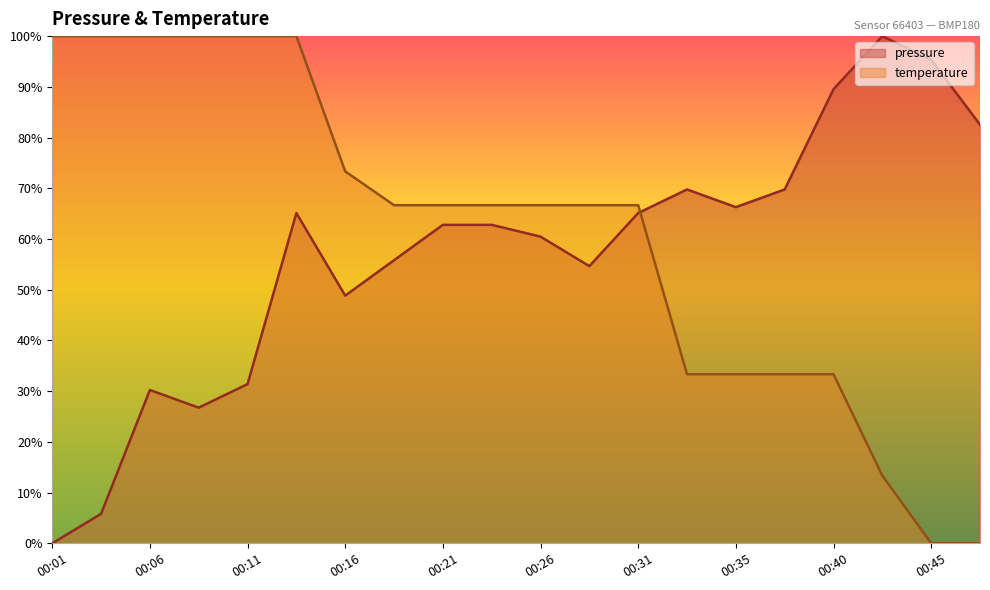

Reading left to right, transcribe all the data shown in this chart.

pressure: 00:01=0.0	00:04=5.8	00:06=30.2	00:09=26.7	00:11=31.4	00:14=65.1	00:16=48.8	00:18=55.8	00:21=62.8	00:23=62.8	00:26=60.5	00:28=54.7	00:31=65.1	00:33=69.8	00:35=66.3	00:38=69.8	00:40=89.5	00:43=100.0	00:45=95.3	00:48=82.6
temperature: 00:01=100.0	00:04=100.0	00:06=100.0	00:09=100.0	00:11=100.0	00:14=100.0	00:16=73.3	00:18=66.7	00:21=66.7	00:23=66.7	00:26=66.7	00:28=66.7	00:31=66.7	00:33=33.3	00:35=33.3	00:38=33.3	00:40=33.3	00:43=13.3	00:45=0.0	00:48=0.0